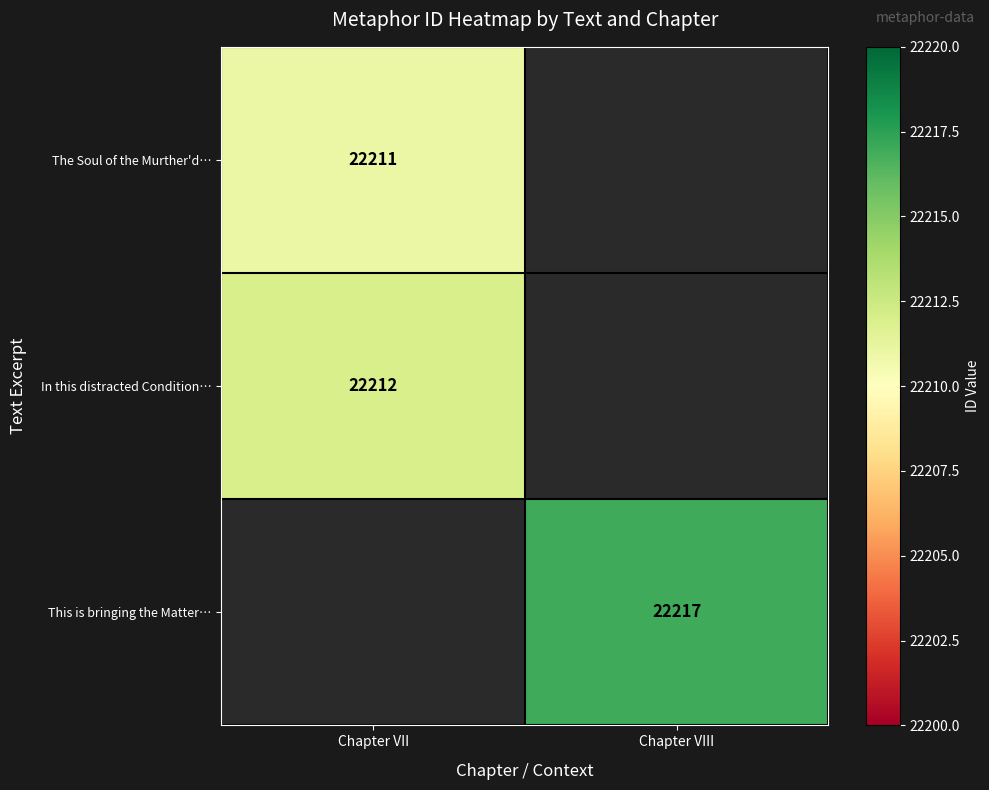

Is it true that The Soul of the Murther'd… equals 22211 at Chapter VII?

True